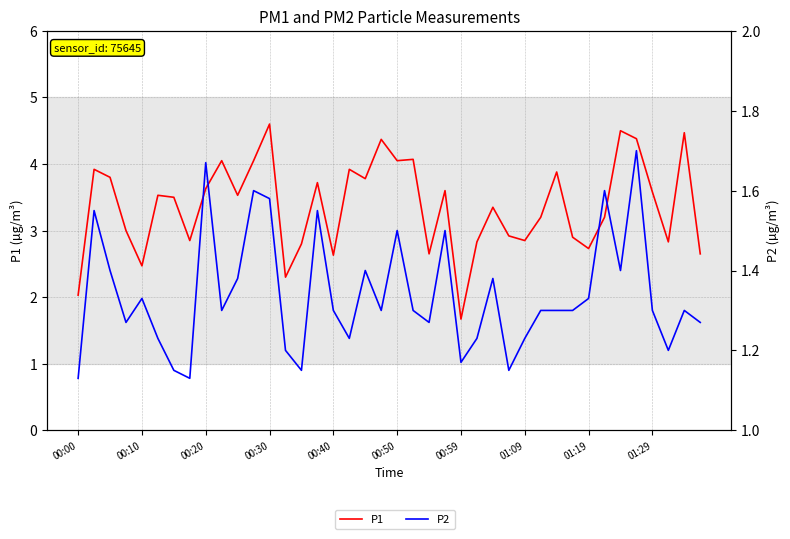

In P1, how many points are lower than both neighbors (excluding endpoints)?

12